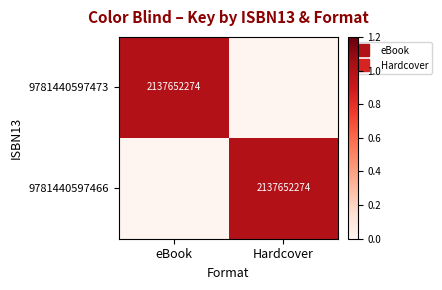

Rank the categories by 9781440597466 value from lowest to highest.

eBook, Hardcover